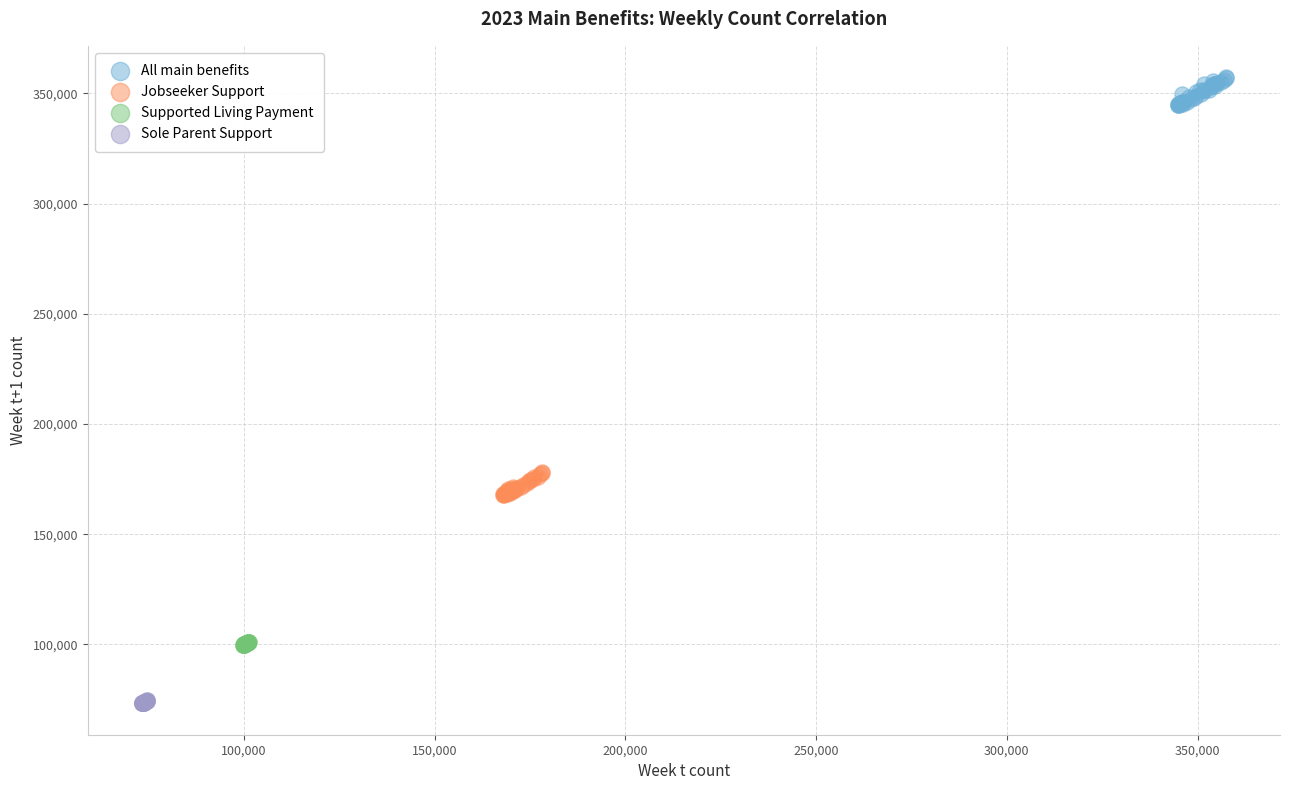

Which series contains the lowest Y value?

Sole Parent Support